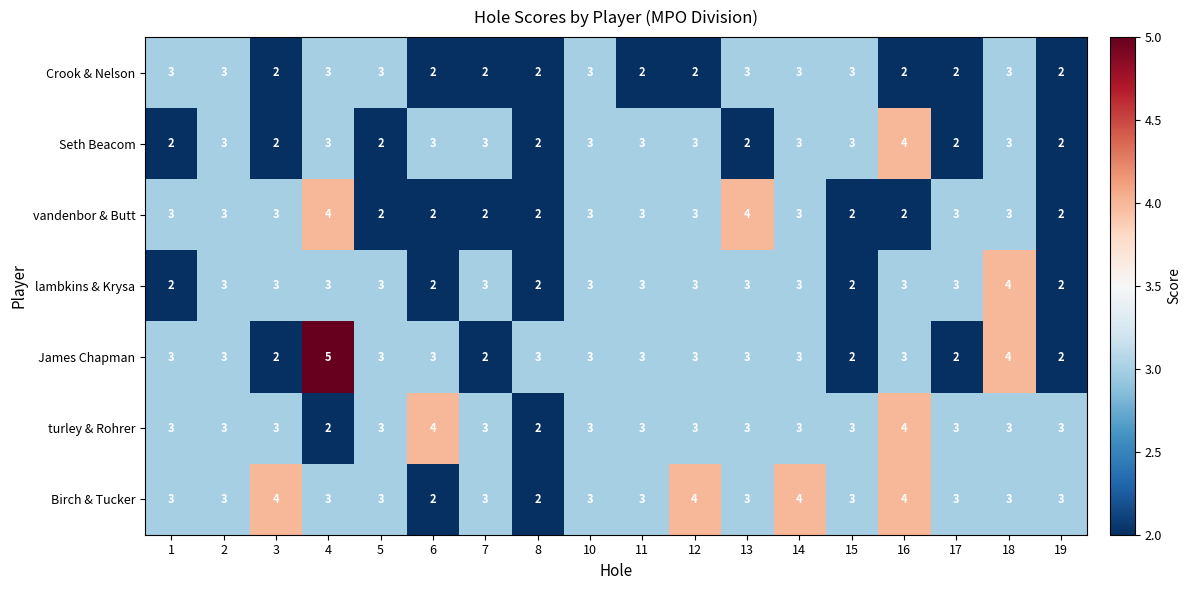

What is the sum of the Birch & Tucker values at 7 and 16?

7